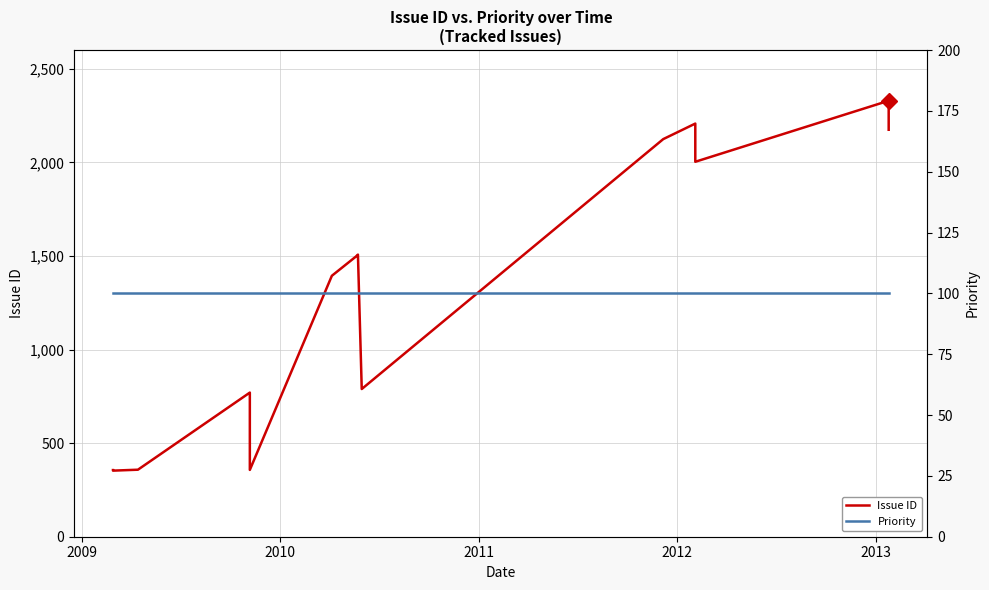

The Priority series shows 100 at 2009. True or false?

True